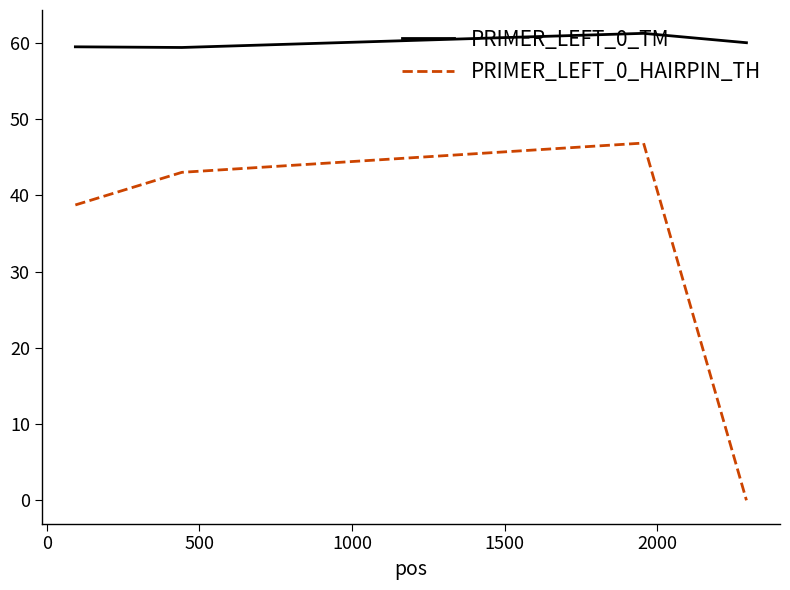

True or false: PRIMER_LEFT_0_TM and PRIMER_LEFT_0_HAIRPIN_TH intersect in this chart.

False